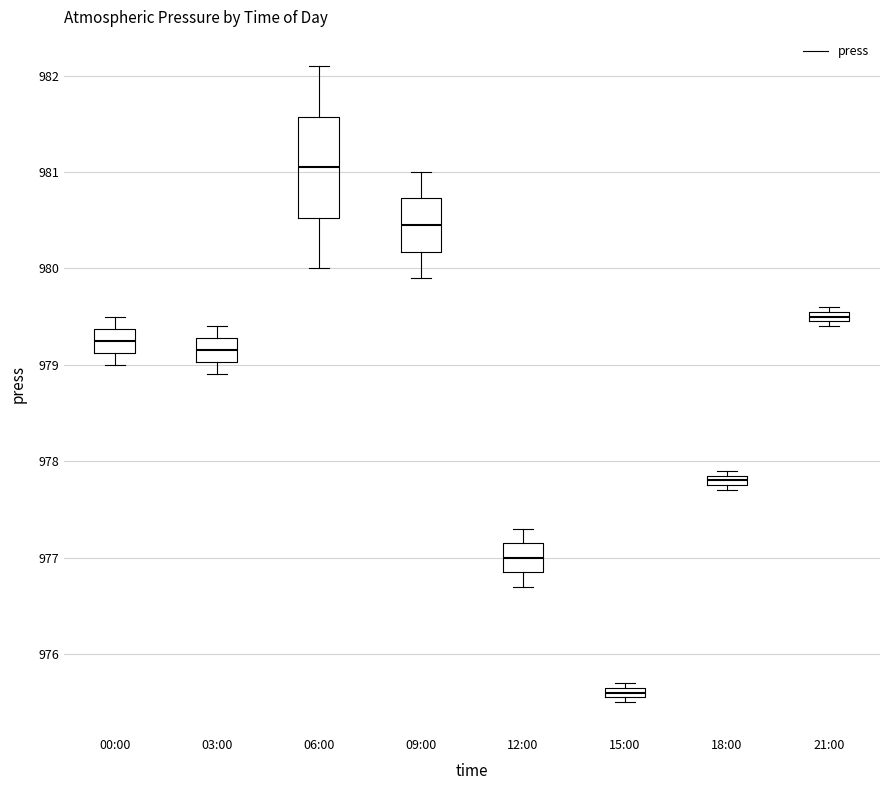

Where is the lower edge of the box for 00:00 on the y-axis? The values are not printed on the chart, so give them approximately, as read against the axis.

979.1